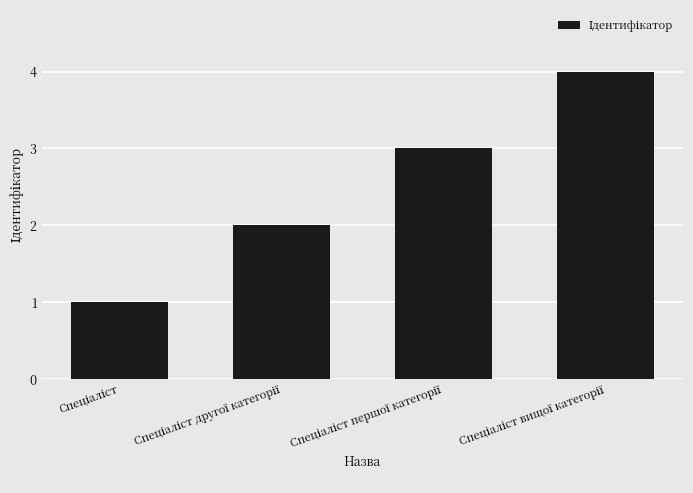

What is the difference between the second highest and second lowest values?

1